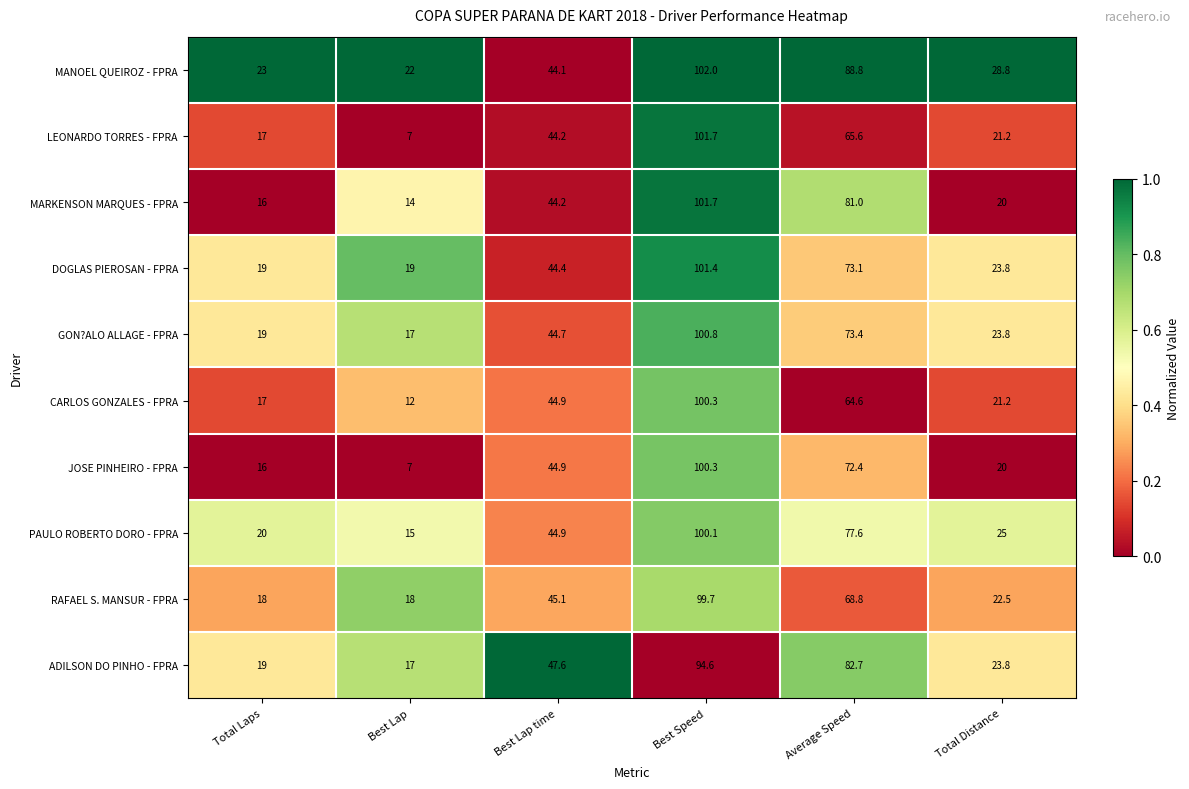

Which series changed the most between Total Laps and Best Lap?

LEONARDO TORRES - FPRA